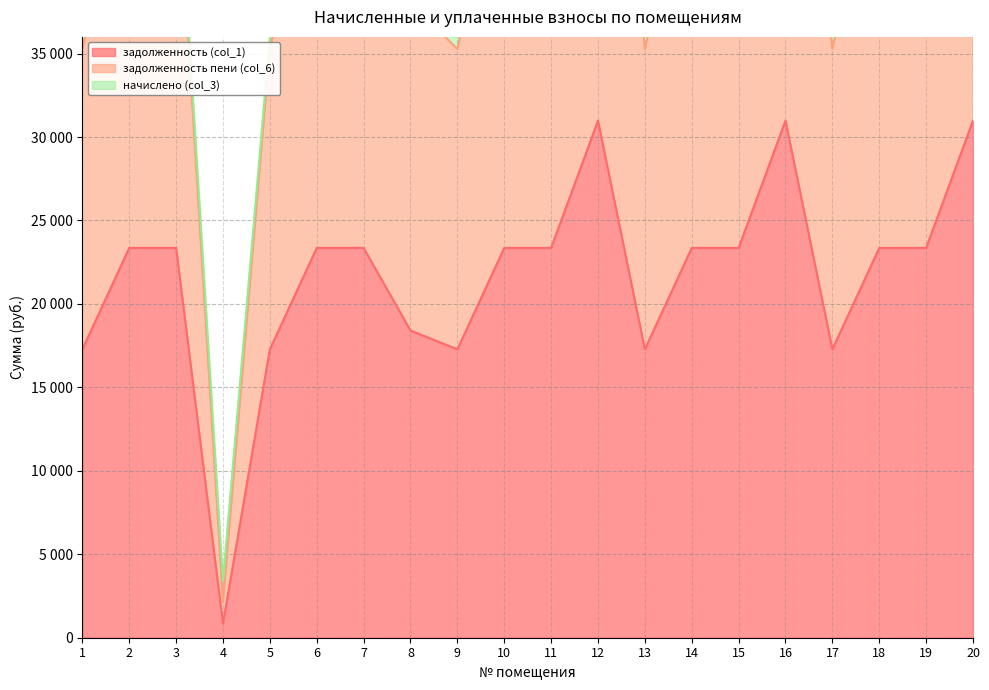

How many values in the задолженность пени (col_6) series exceed 47678?

13